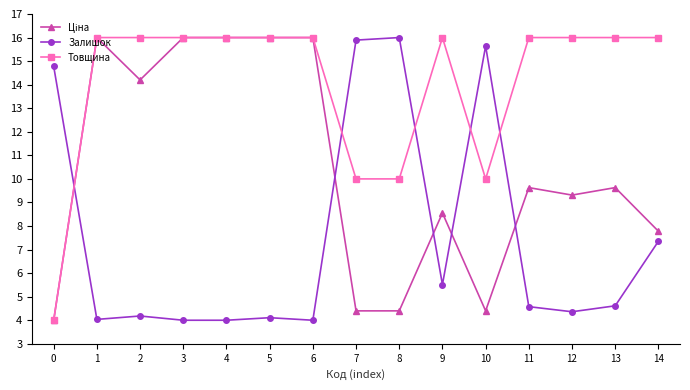

Which series has the largest total across all categories?

Товщина